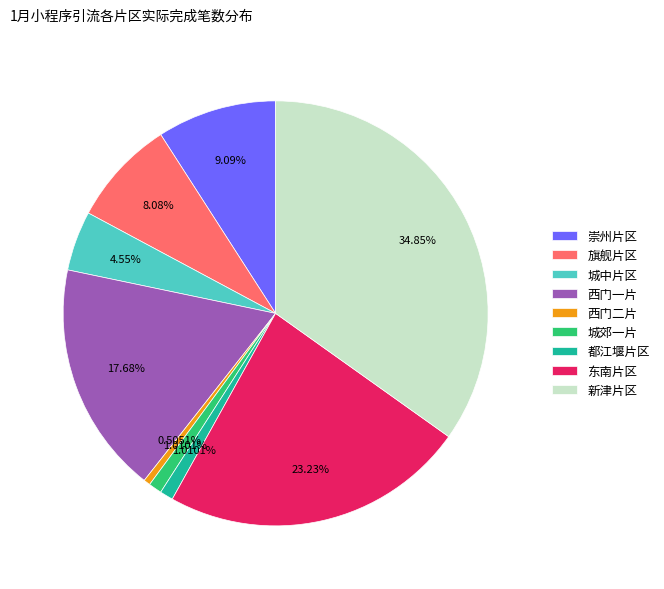

What is the largest slice in the pie chart?

新津片区